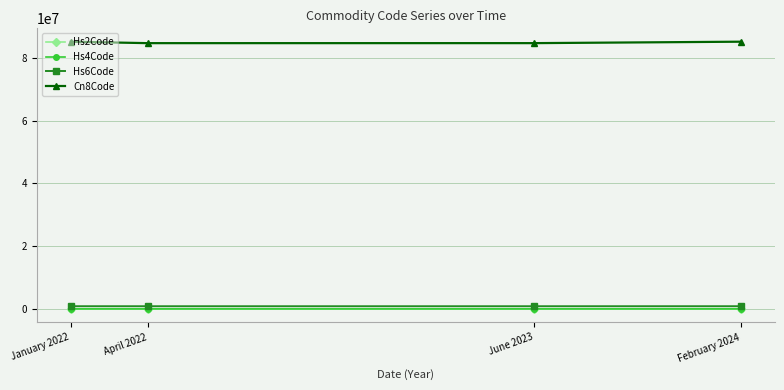

What is the label of the 3rd point from the right?

April 2022